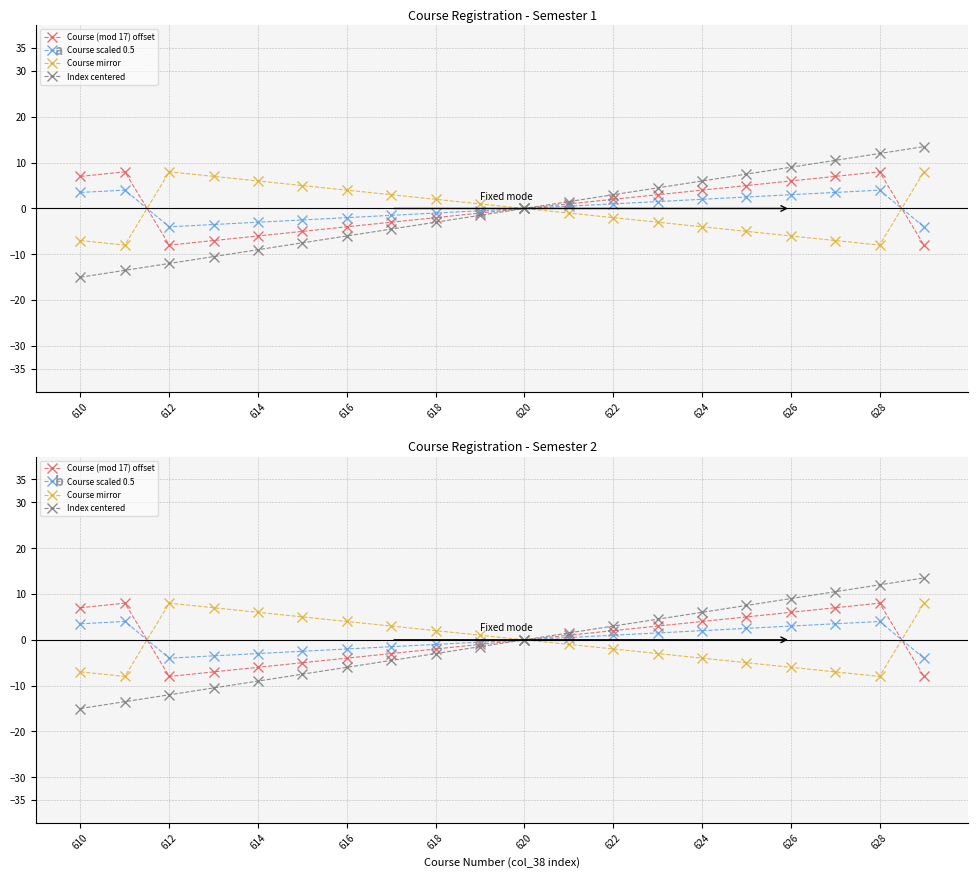

How many data points in Course (mod 17) offset are above 1?

9